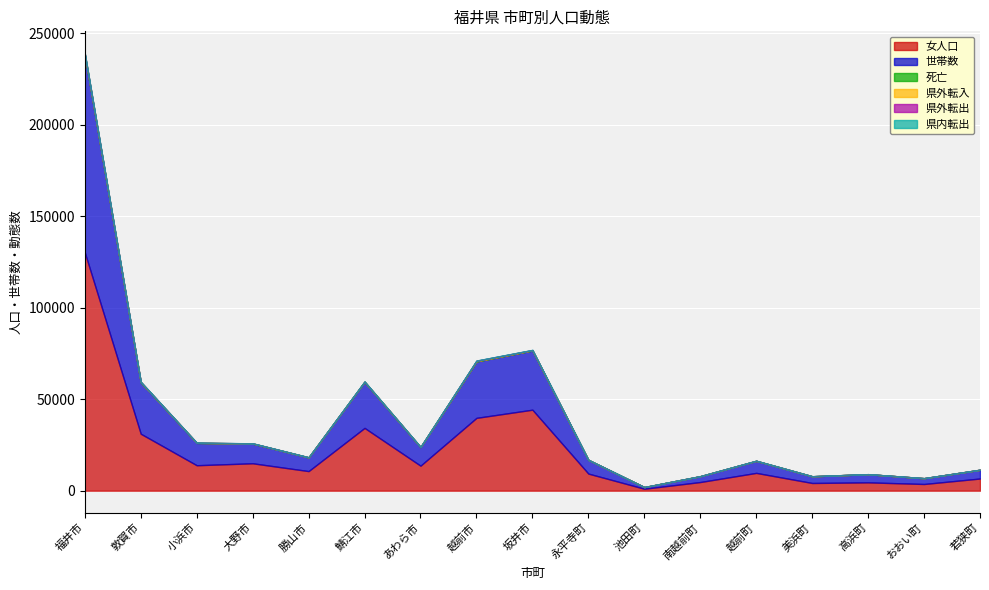

Reading right to left, what are all the values shown in this chart?

女人口: 6662	3666	4557	4216	9733	4733	1072	9351	44287	39817	13679	34329	10714	14986	13918	31148	130290
世帯数: 4761	3156	4452	3663	6572	3187	905	7494	32348	30832	10164	25138	7487	10767	12205	28112	107949
死亡: 20	5	10	16	30	8	1	17	95	83	33	73	27	57	39	65	270
県外転入: 13	16	14	4	18	6	1	11	93	214	30	65	13	49	31	115	278
県外転出: 7	6	12	7	13	8	1	7	99	146	23	39	21	24	35	90	215
県内転出: 8	6	4	14	22	6	6	19	79	55	31	82	19	29	9	25	182